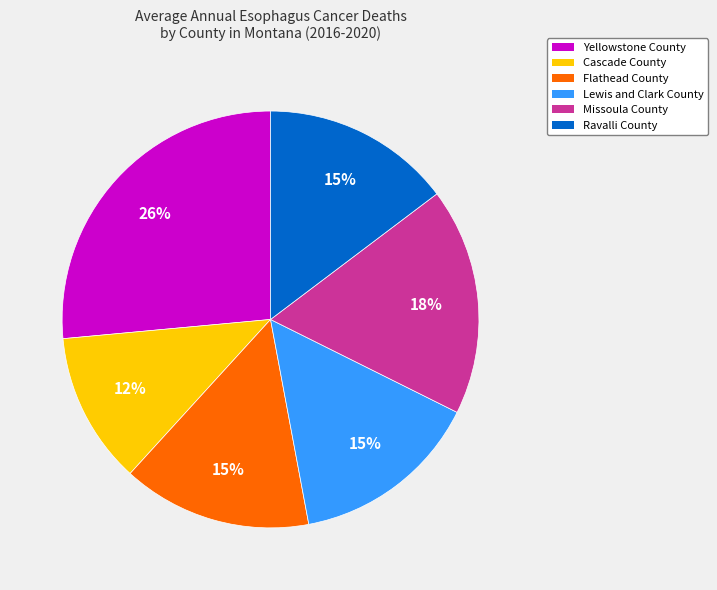

Combined, do Ravalli County and Flathead County account for over 50%?

No